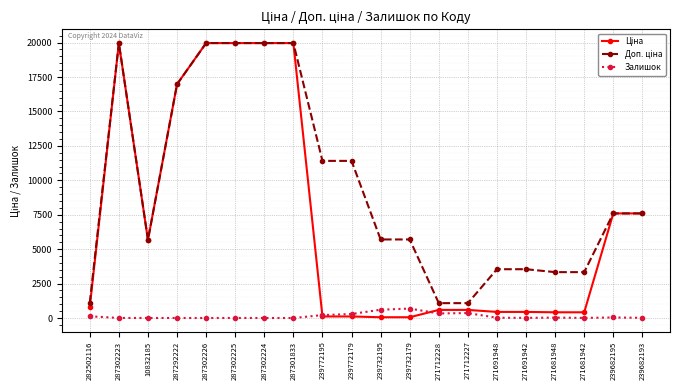

Is it true that Залишок equals 1.0 at 287302226?

True